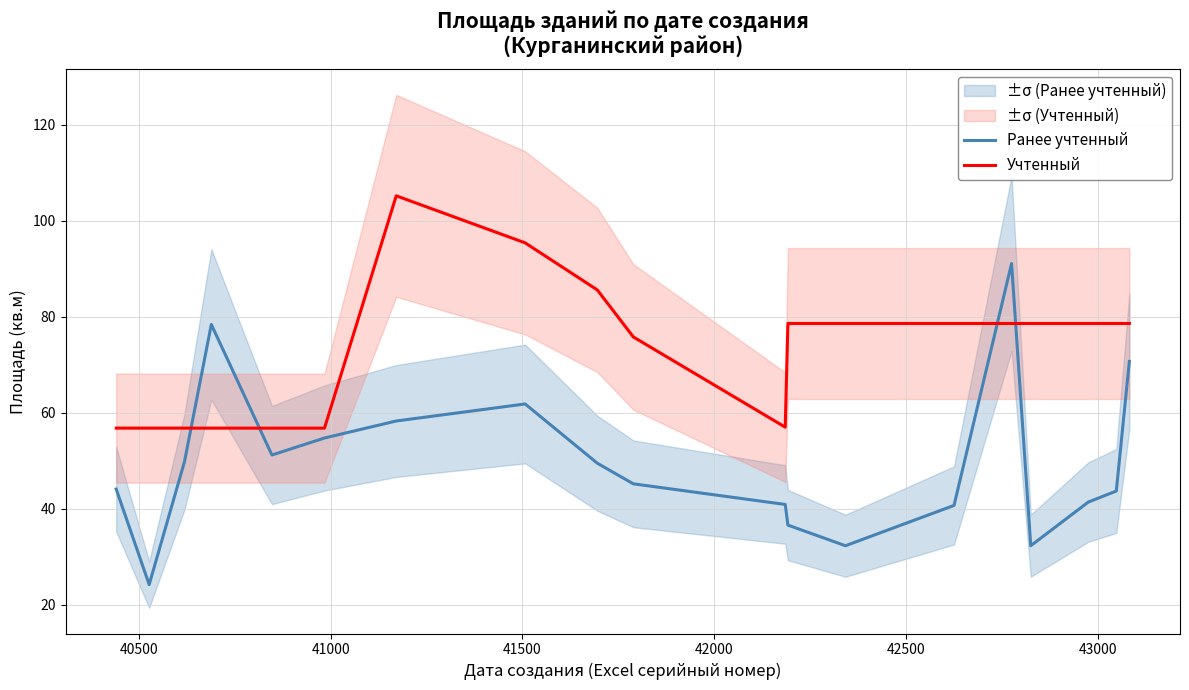

How many times do Учтенный and Ранее учтенный cross each other?

4